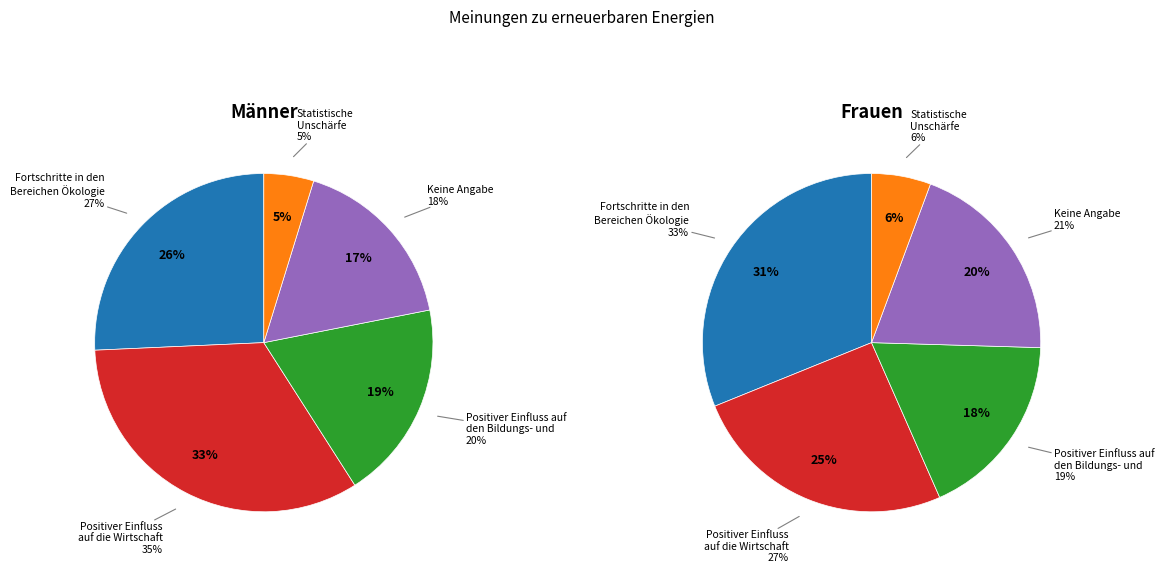

To the nearest percent, what portion does Keine Angabe represent?

20%